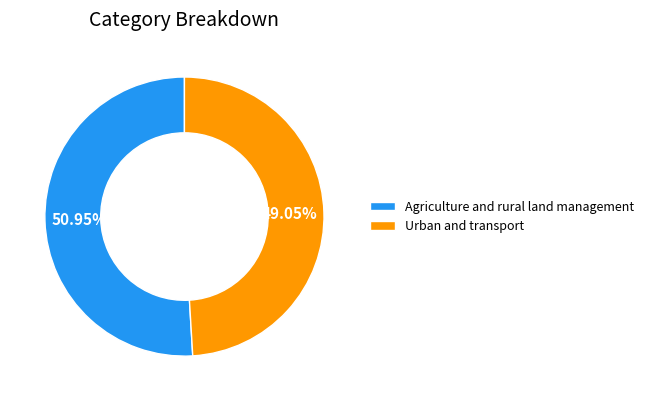

To the nearest percent, what is the combined percentage of Urban and transport and Agriculture and rural land management?

100%